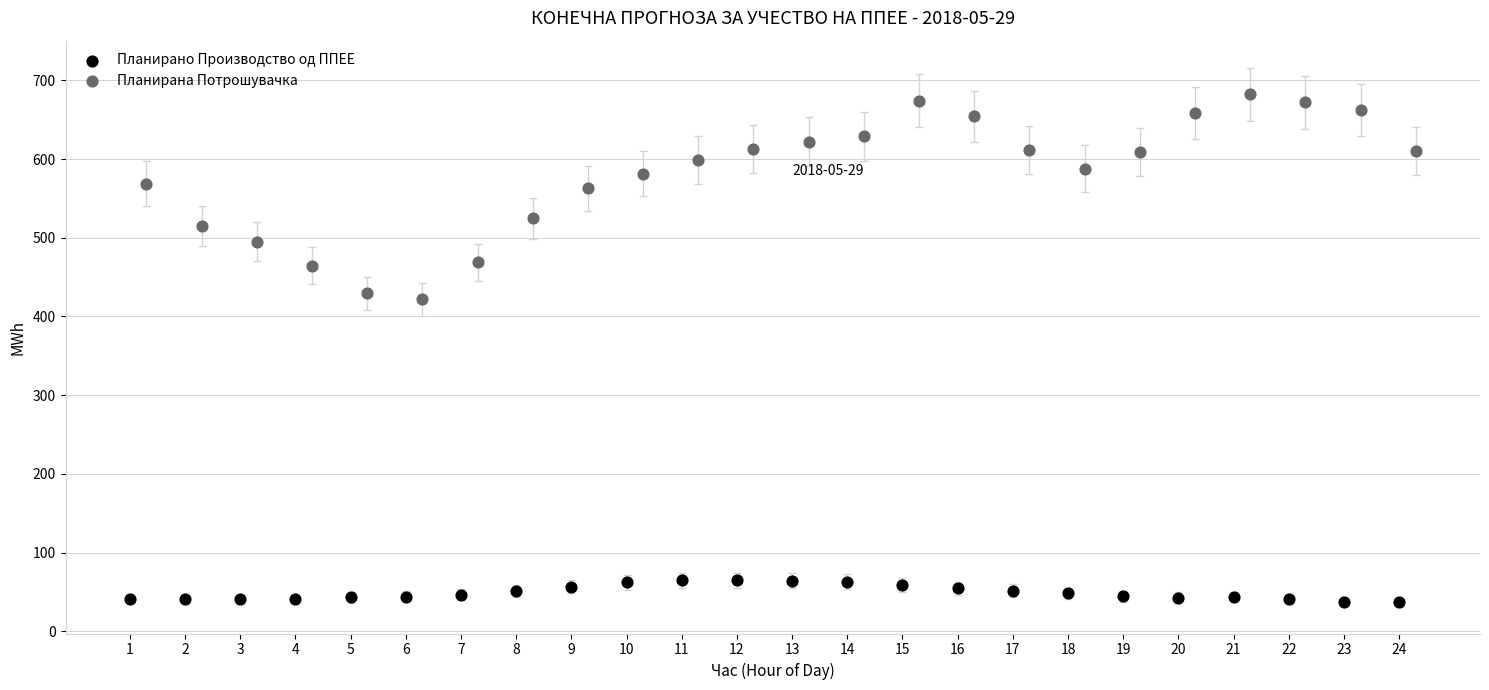

Which series reaches the minimum Y coordinate?

Планирано Производство од ППЕЕ